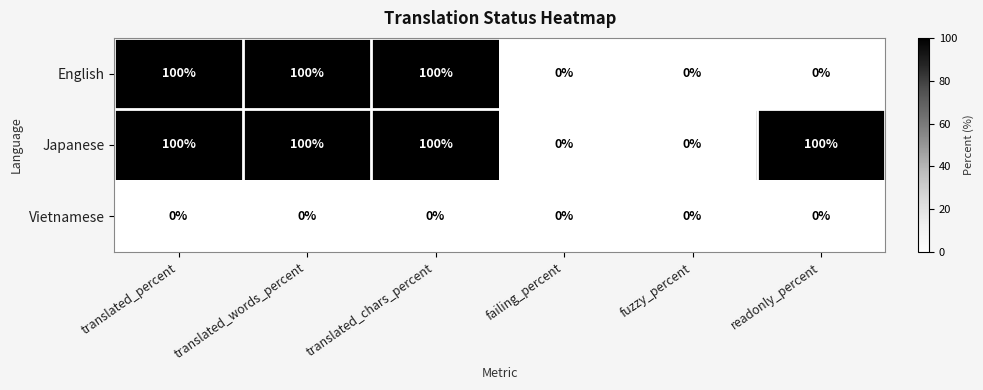

The value of English at fuzzy_percent is 0. True or false?

True